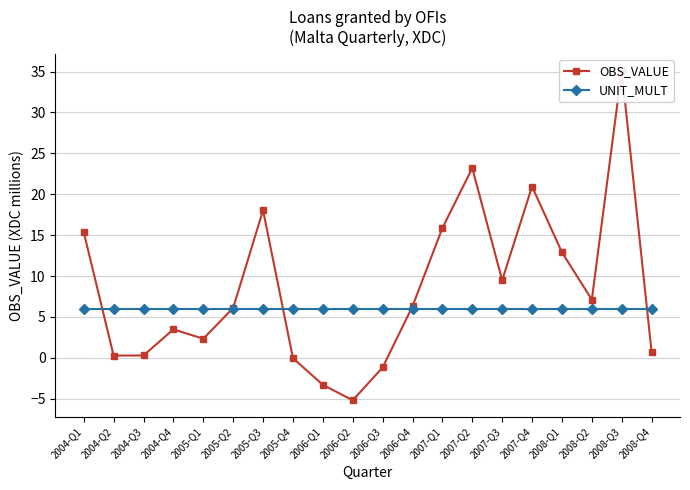

Between which two adjacent categories do UNIT_MULT and OBS_VALUE first intersect?

2004-Q1 and 2004-Q2